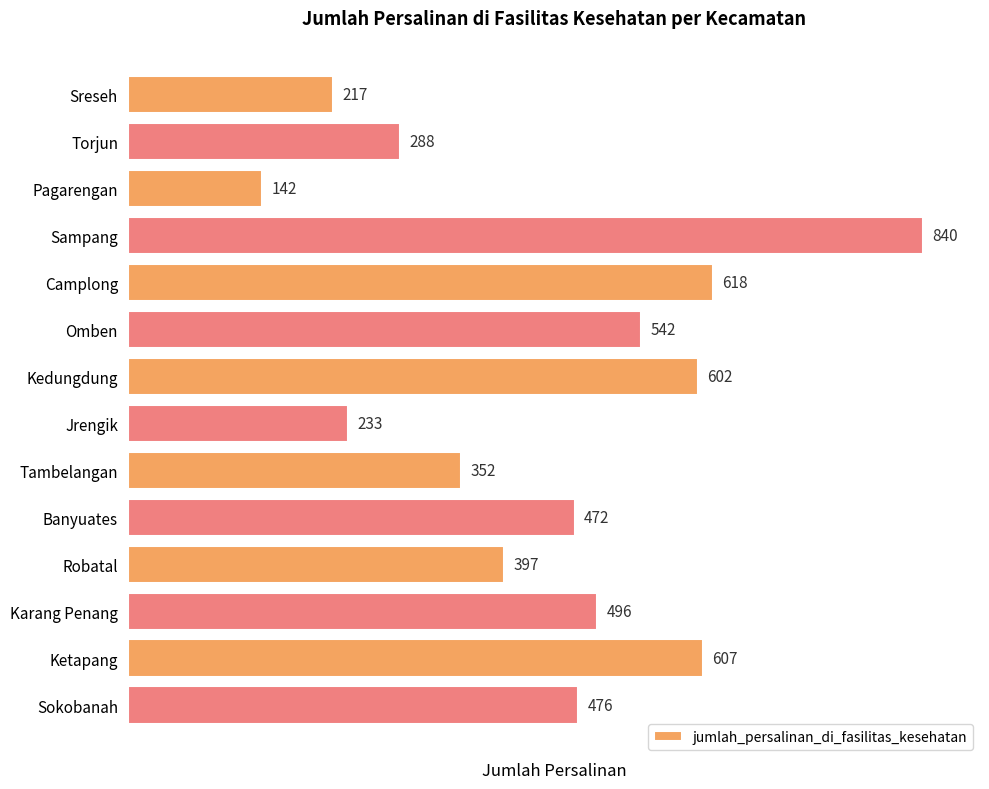

True or false: the data shows 411 at Kedungdung.

False